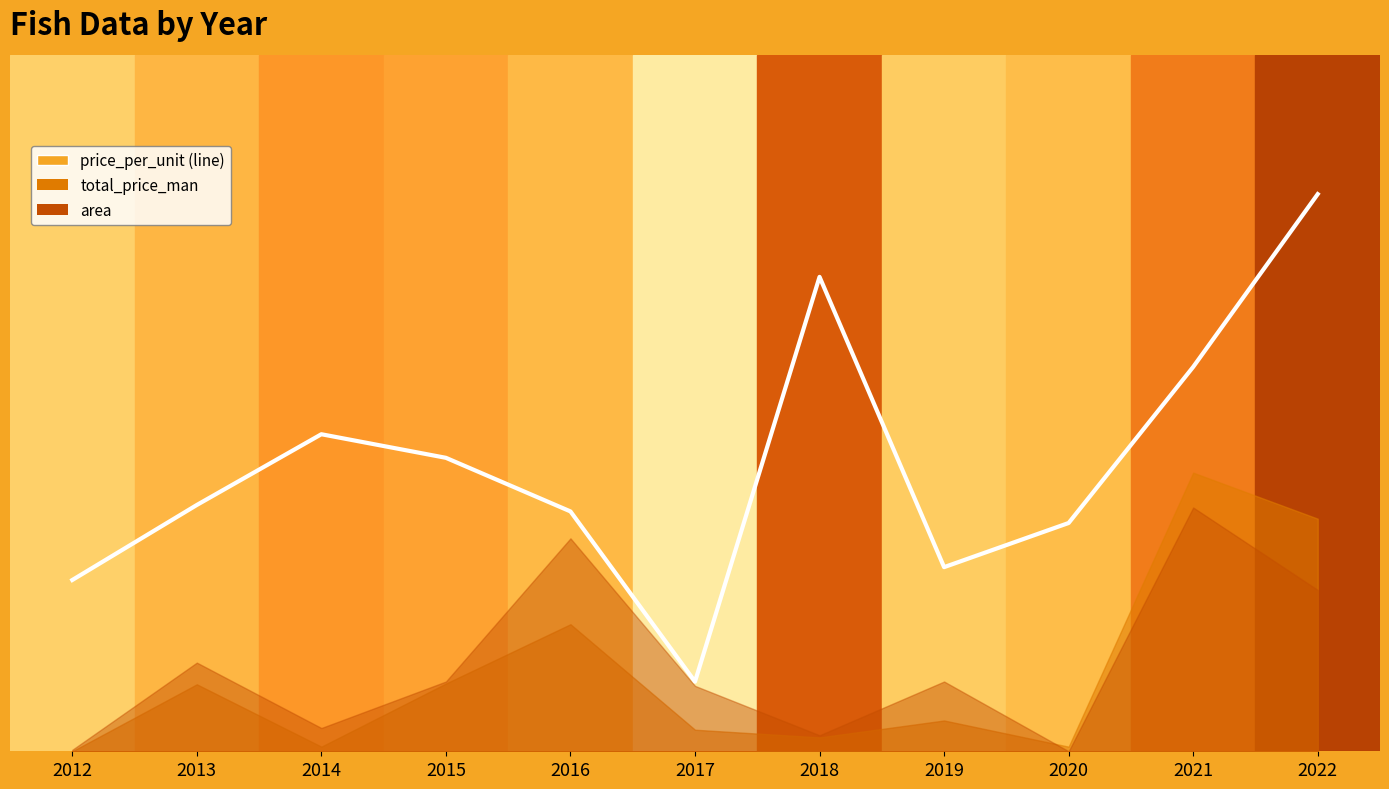

Reading left to right, extract all data points from this chart.

2012=0.2	2013=0.4	2014=0.5	2015=0.4	2016=0.3	2017=0.1	2018=0.7	2019=0.3	2020=0.3	2021=0.6	2022=0.8